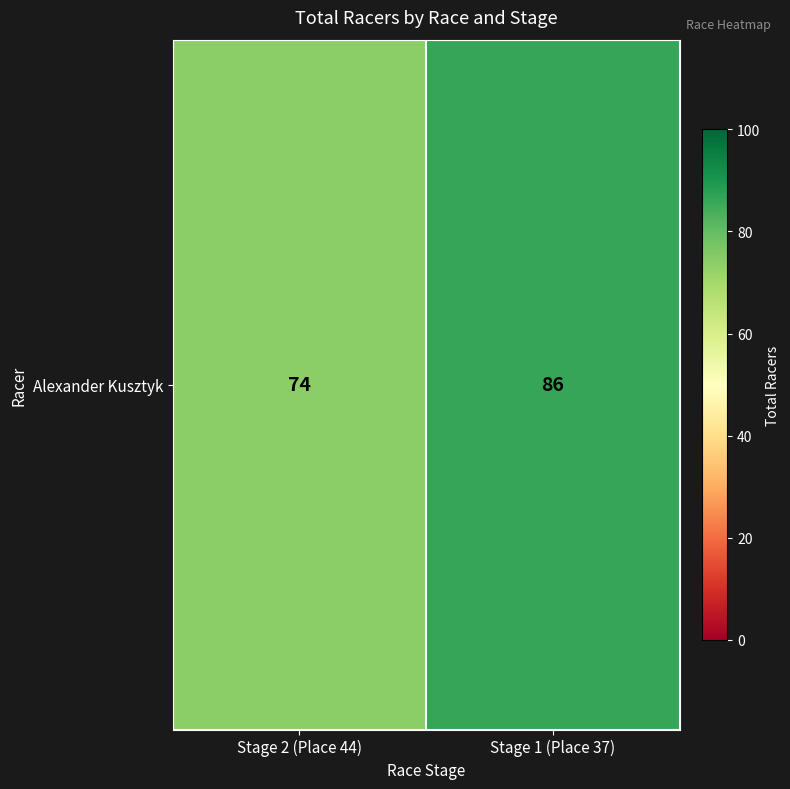

Approximately how many times larger is the value at Stage 1 (Place 37) compared to Stage 2 (Place 44)?

1.2